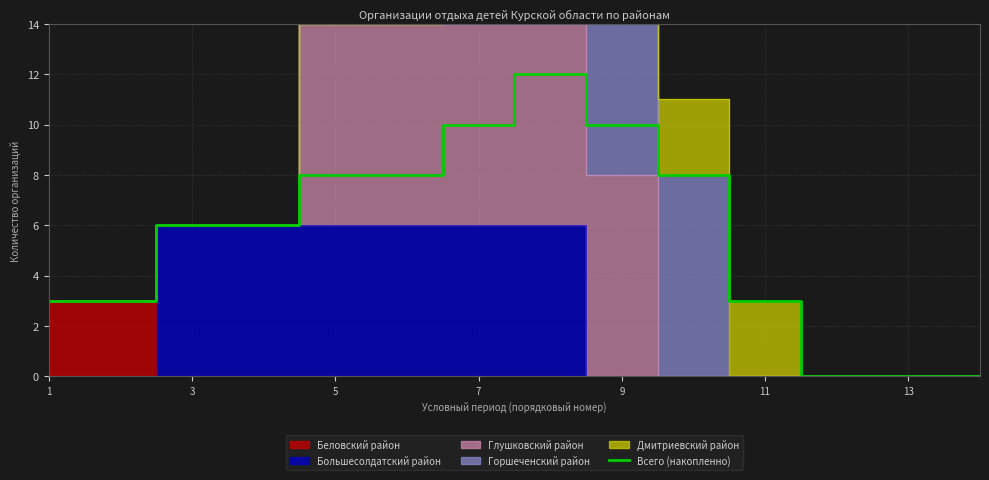

Where is the data nearest to the value 6?

5